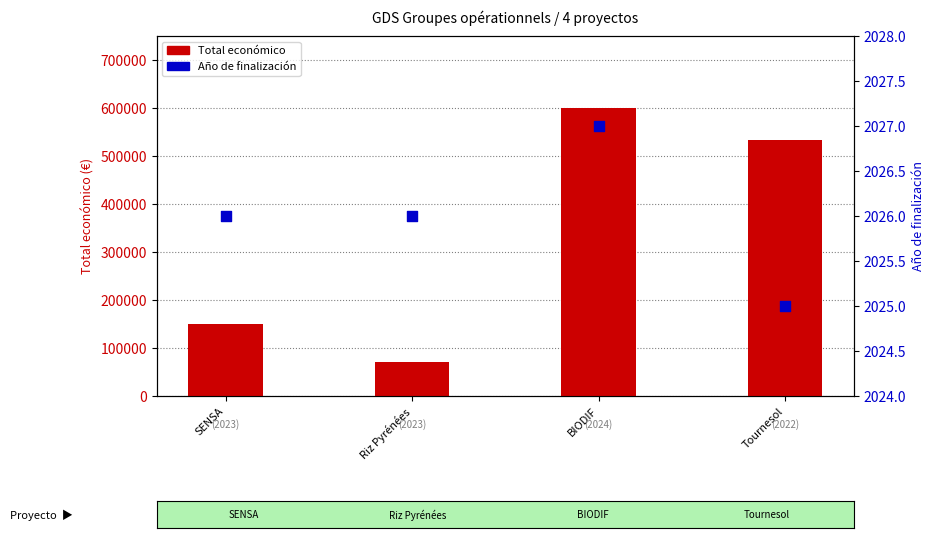

Which series has the widest spread of Y values?

Total económico